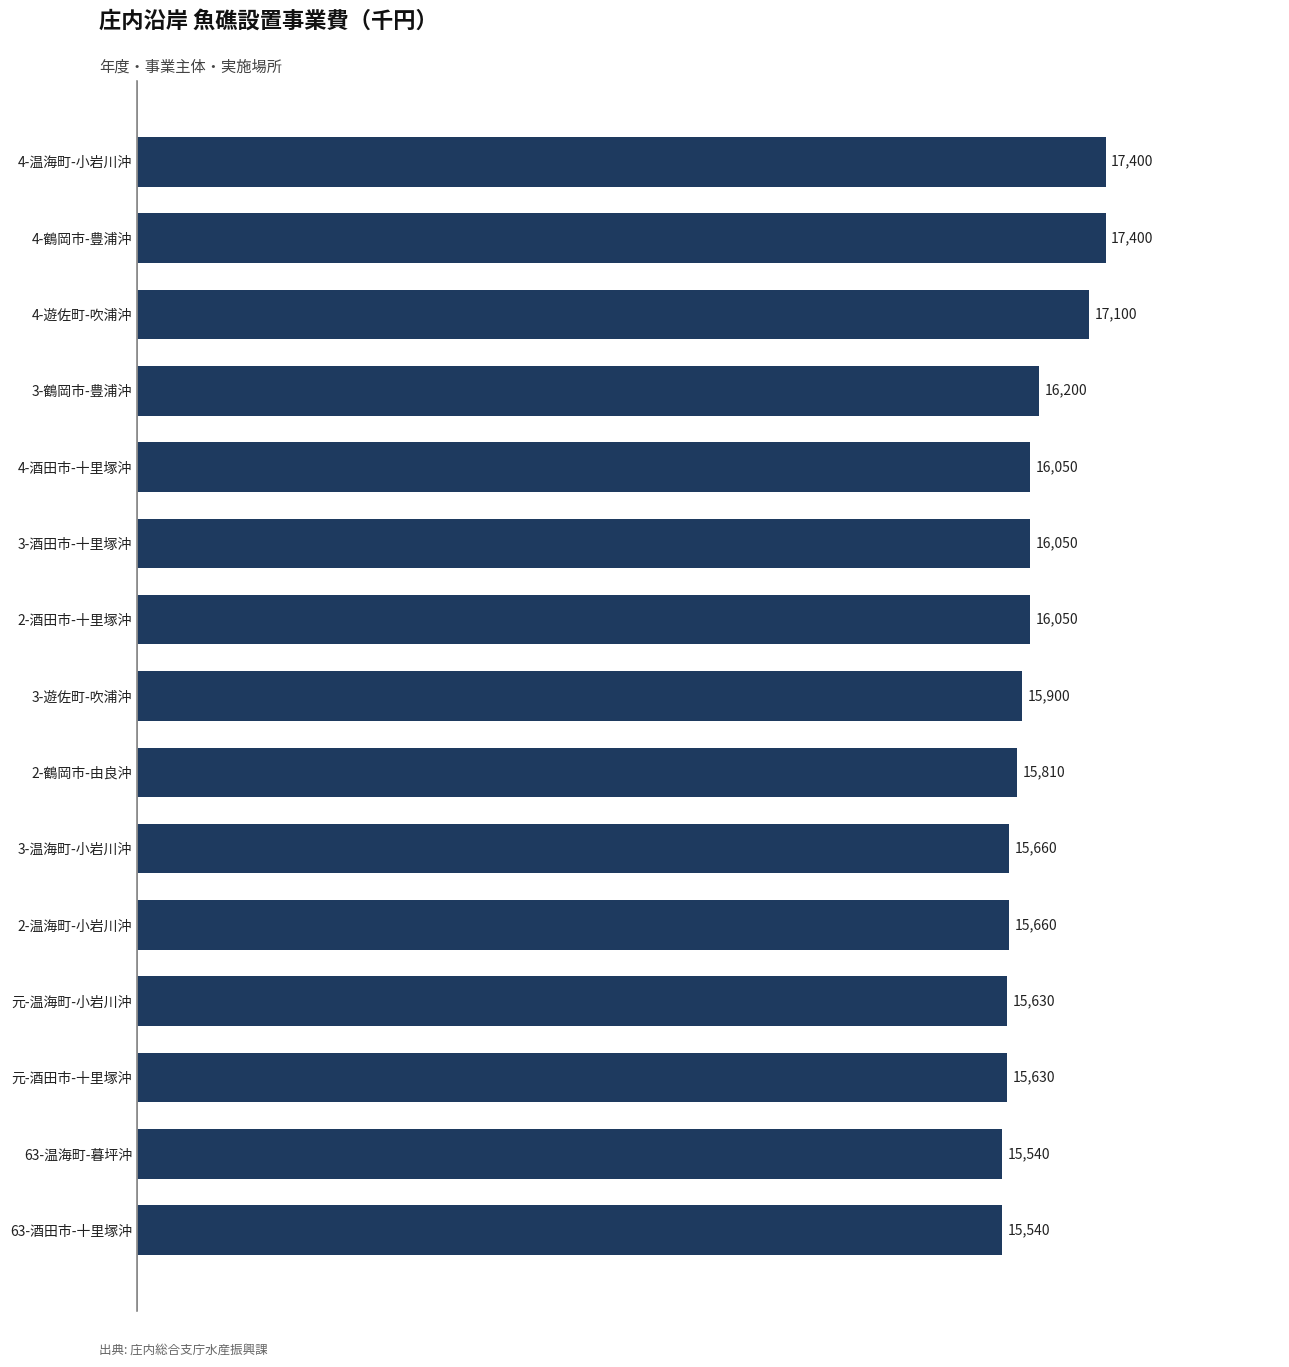

The value at 3-遊佐町-吹浦沖 is 15900. True or false?

True